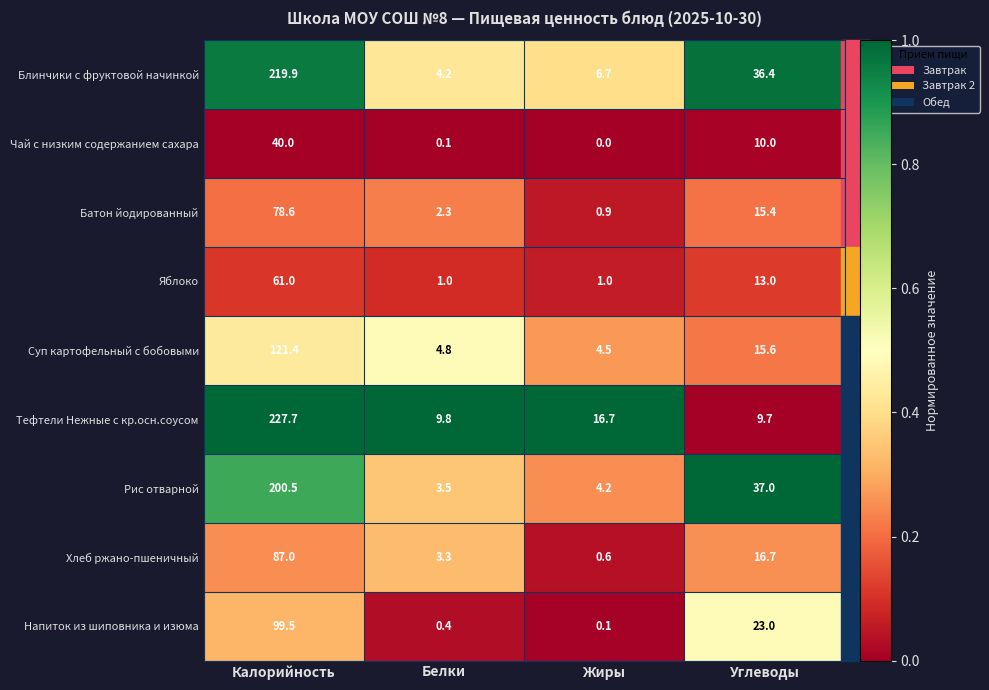

True or false: Суп картофельный с бобовыми has a value of 4.5 at Жиры.

True